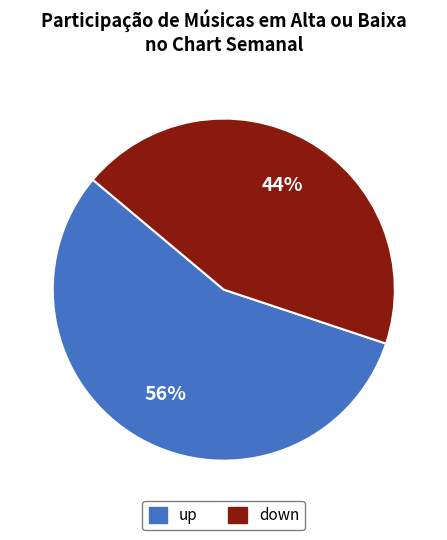

Which category has the smallest portion of the pie?

down